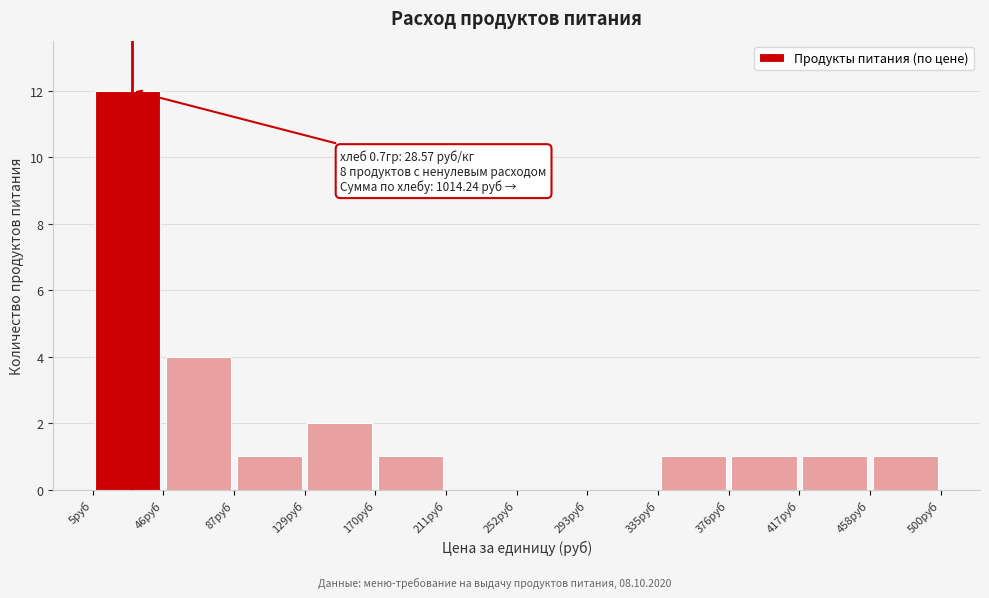

Over which range of the x-axis is the bar tallest?

5 to 45